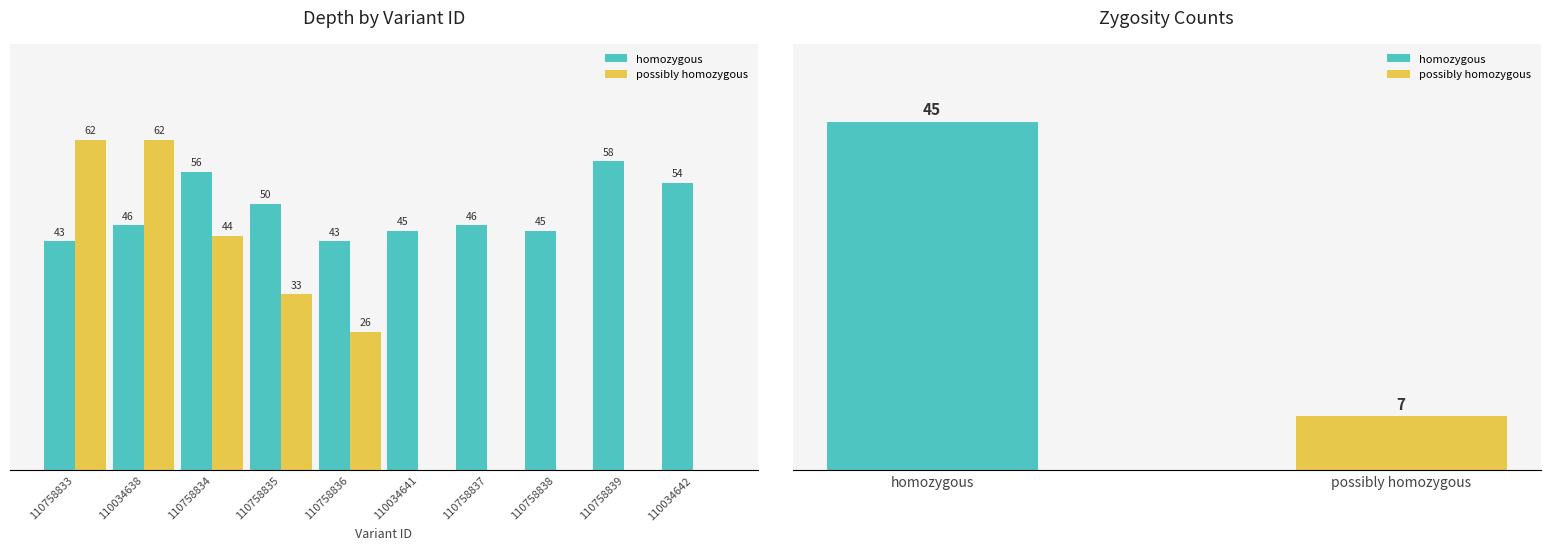

What are all the series names shown in the legend?

homozygous, possibly homozygous